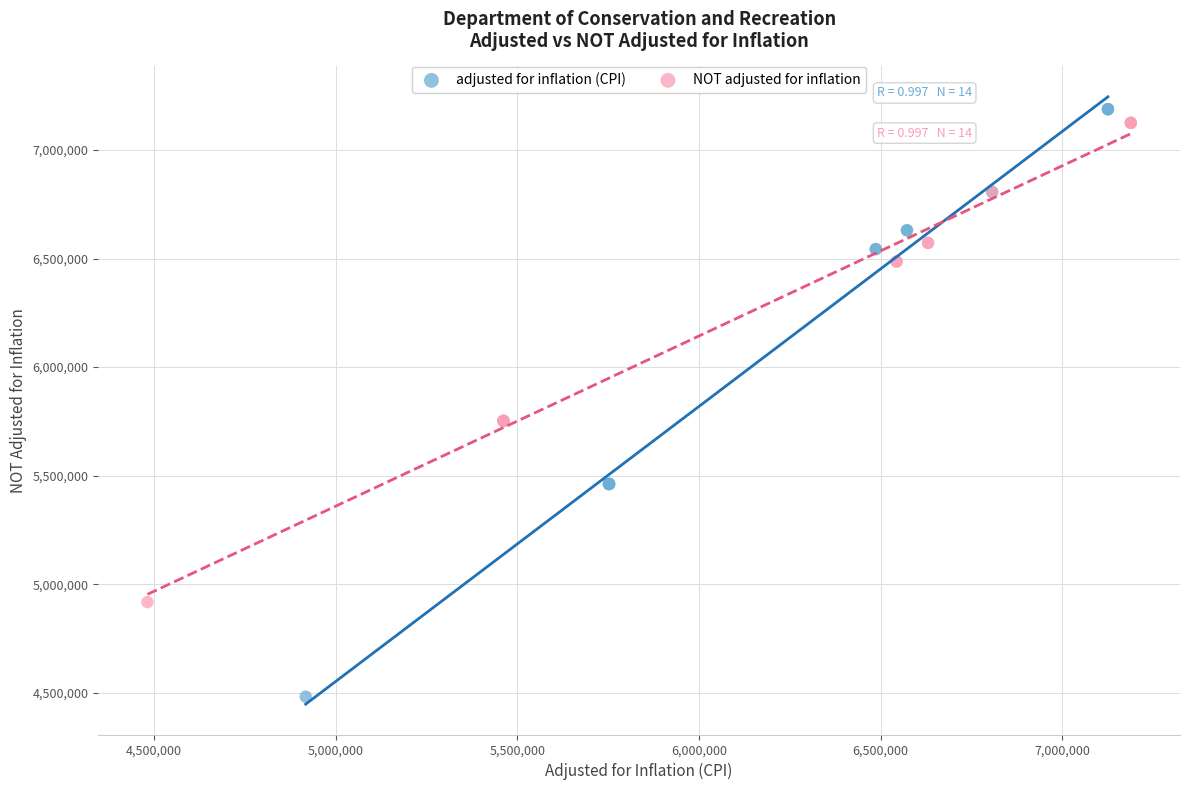

Which series has the largest Y range (max minus min)?

adjusted for inflation (CPI)